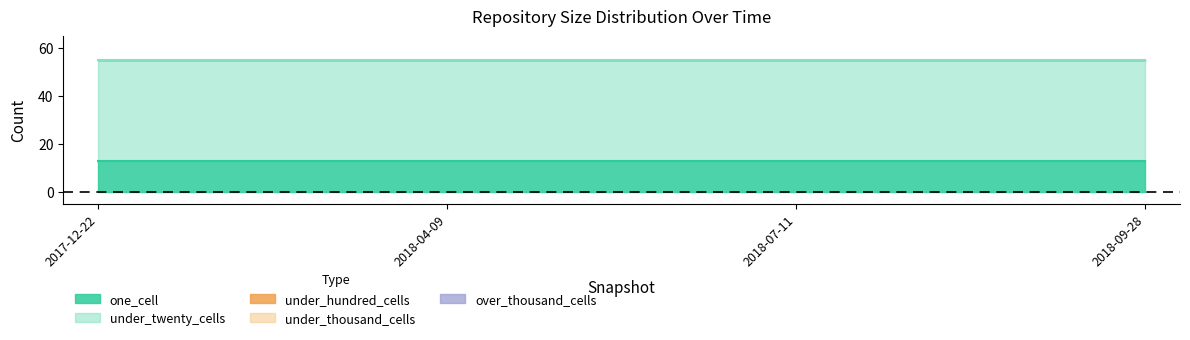

What is the label of the 3rd point from the left?

2018-07-11